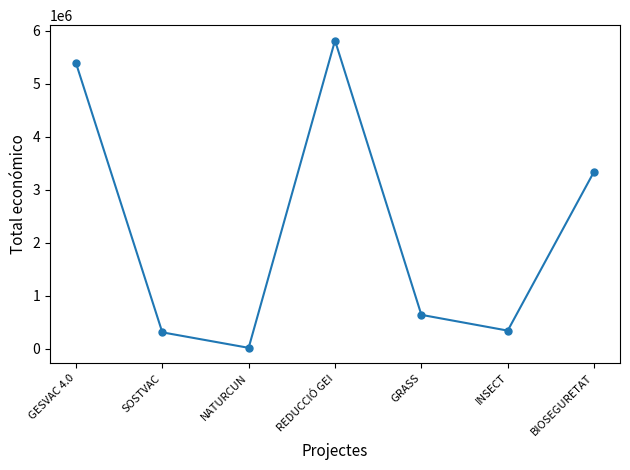

What is the smallest value displayed?

19478